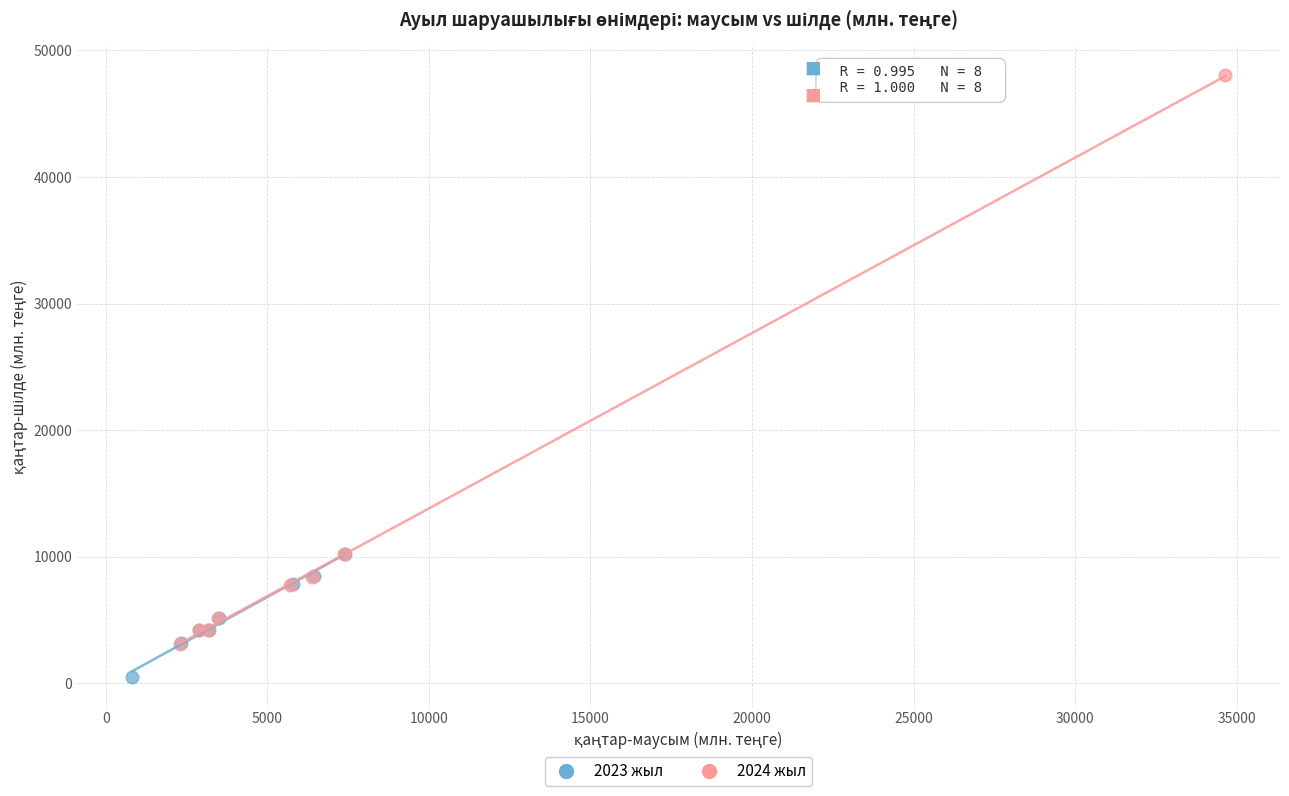

Which series reaches the maximum Y coordinate?

2024 жыл